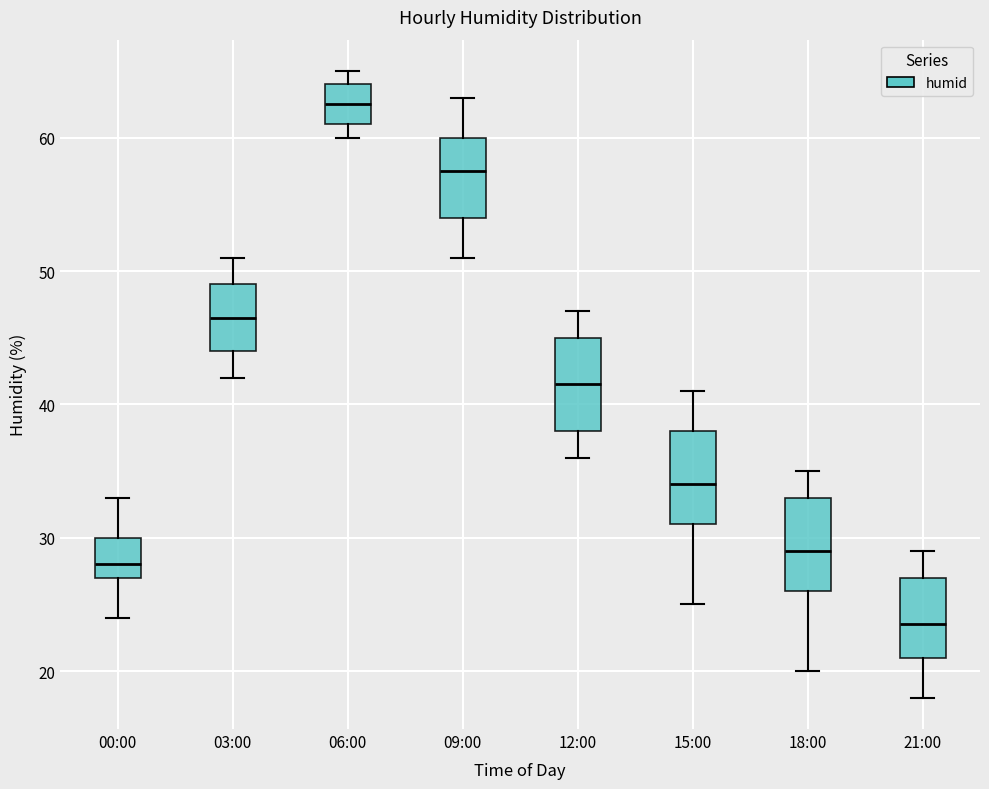

Where is the lower edge of the box for 09:00 on the y-axis? The values are not printed on the chart, so give them approximately, as read against the axis.

54